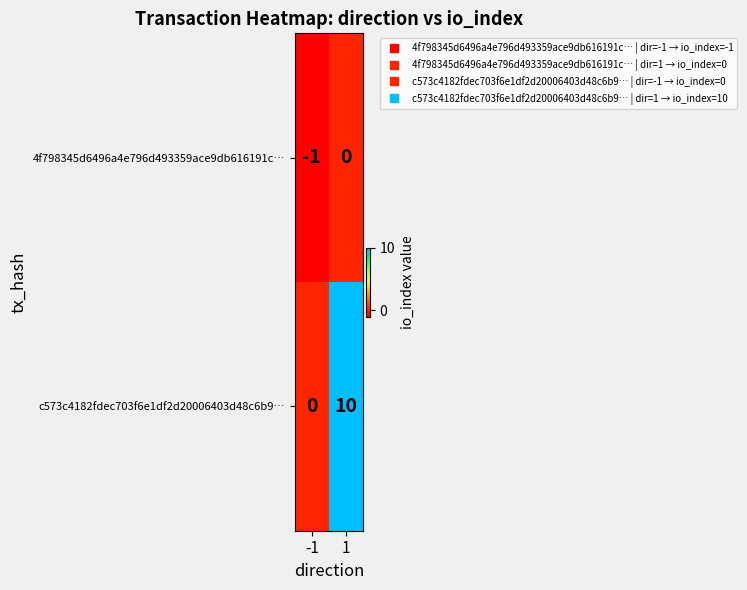

How many data points does each series have?

2